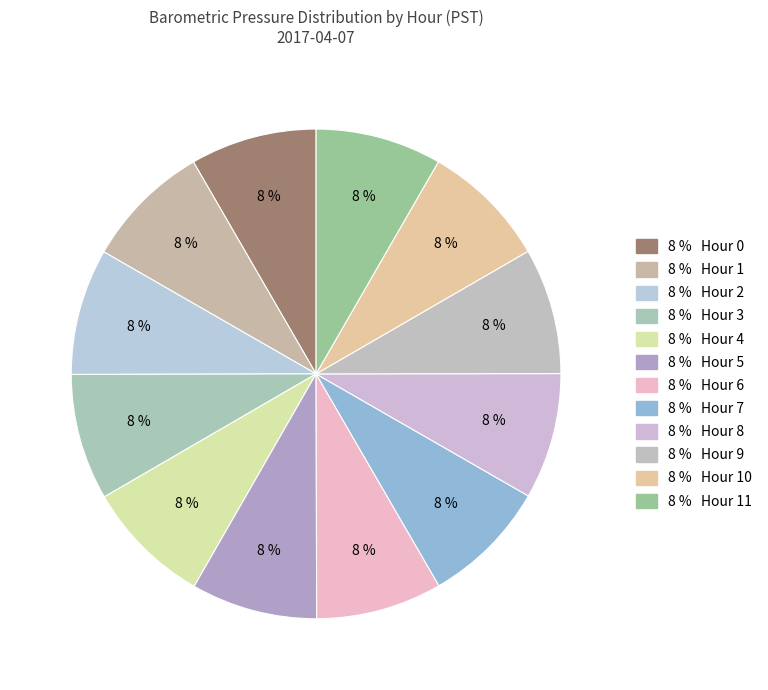

Which slice is the smallest?

Hour 11